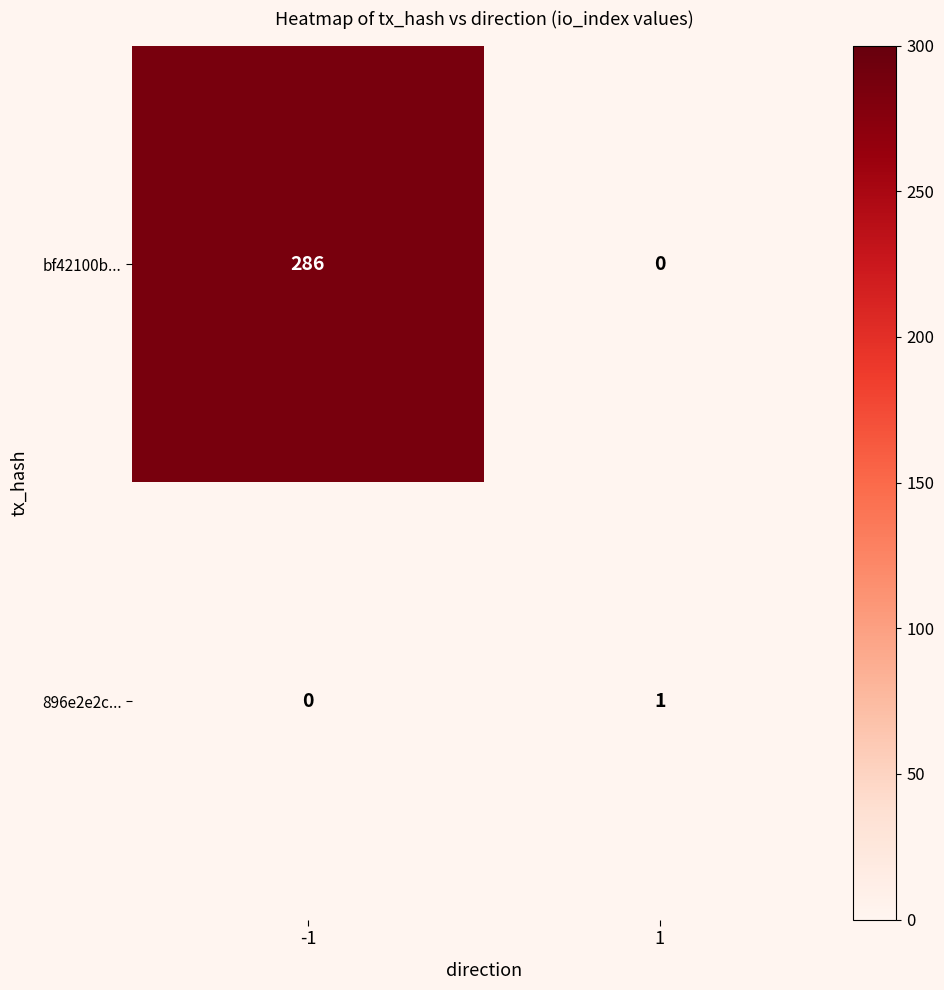

Reading right to left, extract all data points from this chart.

bf42100b...: 0	286
896e2e2c...: 1	0